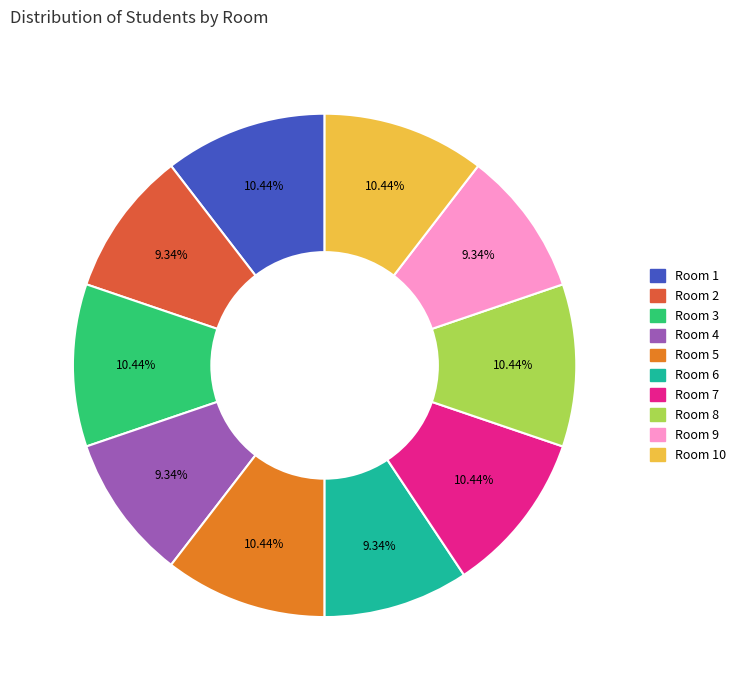

True or false: Room 4 accounts for 1% of the total.

False